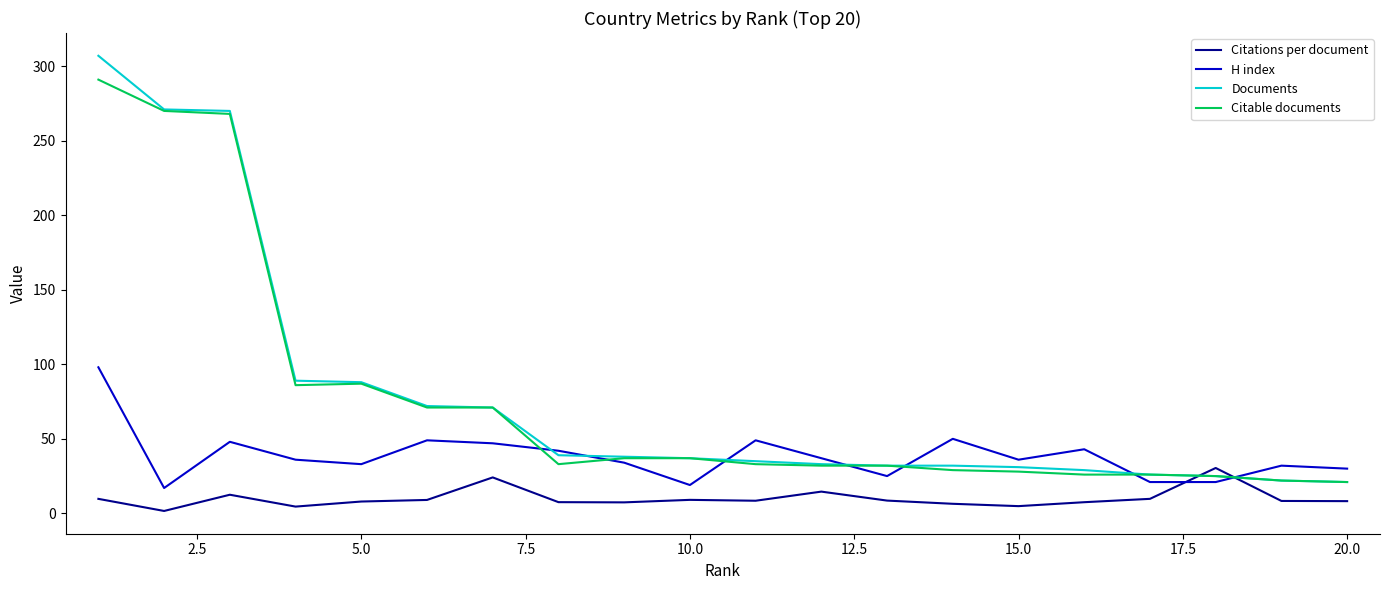

Rank the series by their maximum value, from lowest to highest.

Citations per document, H index, Citable documents, Documents